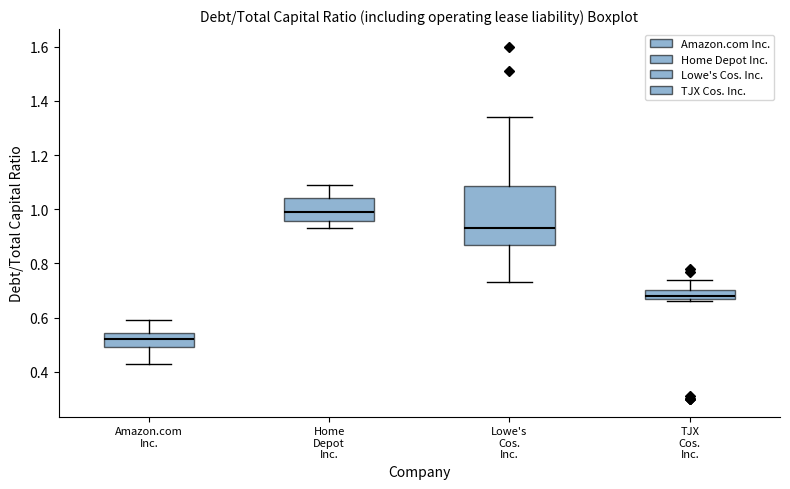

Reading left to right, transcribe this box plot: for each box, give where its median line is, the range the box spans, and where its two whiskers end, as read against the y-axis. The values are not printed on the chart, so give them approximately, as read against the axis.

Amazon.com Inc.: median 0.52, box 0.50 to 0.54, whiskers 0.44 to 0.60
Home Depot Inc.: median 1.00, box 0.96 to 1.04, whiskers 0.94 to 1.10
Lowe's Cos. Inc.: median 0.94, box 0.86 to 1.08, whiskers 0.74 to 1.34
TJX Cos. Inc.: median 0.68, box 0.66 to 0.70, whiskers 0.66 (just below the box's lower edge) to 0.74